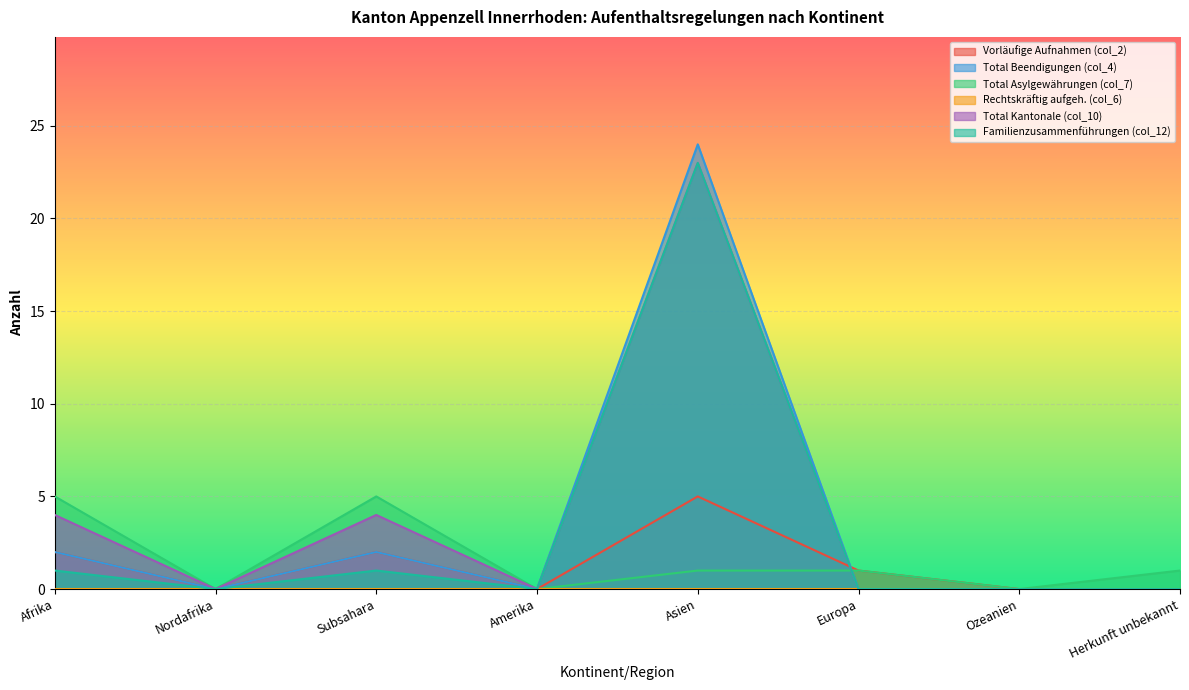

What is the difference between the maximum and minimum values in the Vorläufige Aufnahmen (col_2) series?

5